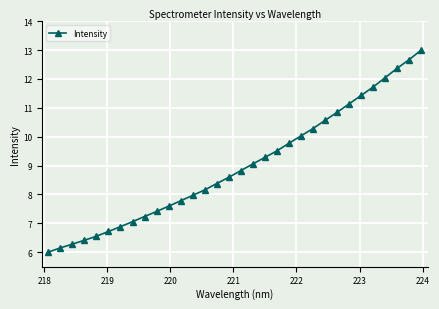

What is the minimum value shown in the chart?

6.0